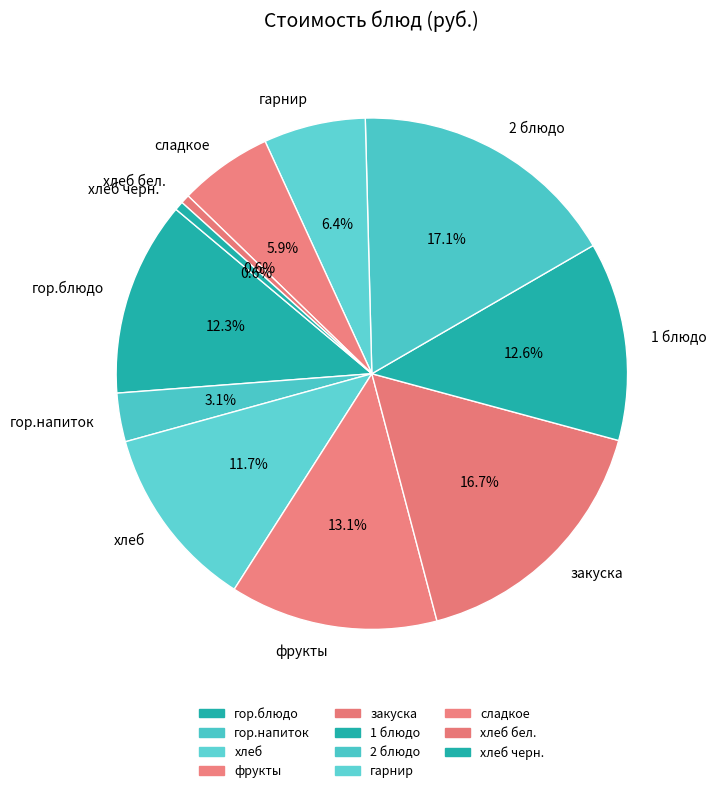

Does any single category account for the majority?

No